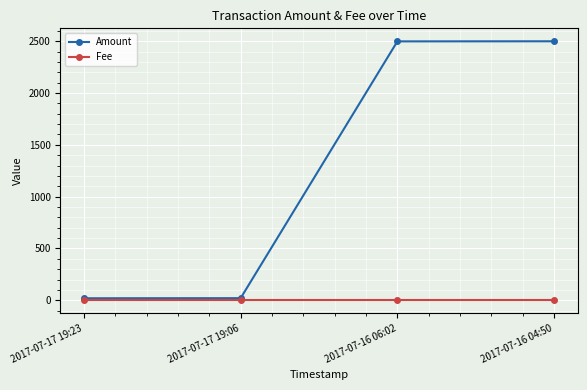

Which series has the largest total across all categories?

Amount